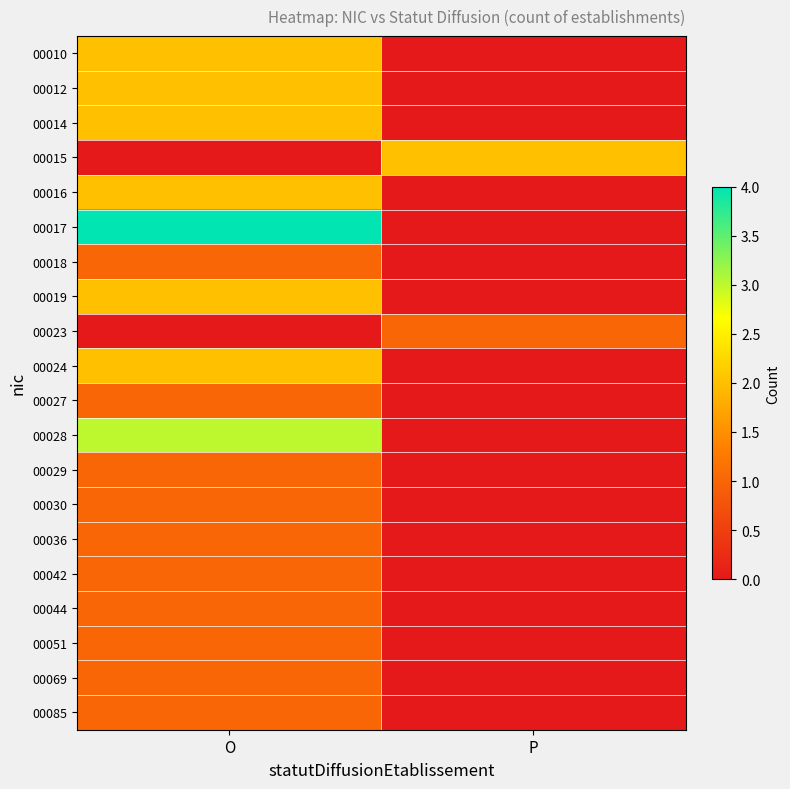

Reading right to left, list all the values displayed in this chart.

00010: P=0	O=2
00012: P=0	O=2
00014: P=0	O=2
00015: P=2	O=0
00016: P=0	O=2
00017: P=0	O=4
00018: P=0	O=1
00019: P=0	O=2
00023: P=1	O=0
00024: P=0	O=2
00027: P=0	O=1
00028: P=0	O=3
00029: P=0	O=1
00030: P=0	O=1
00036: P=0	O=1
00042: P=0	O=1
00044: P=0	O=1
00051: P=0	O=1
00069: P=0	O=1
00085: P=0	O=1